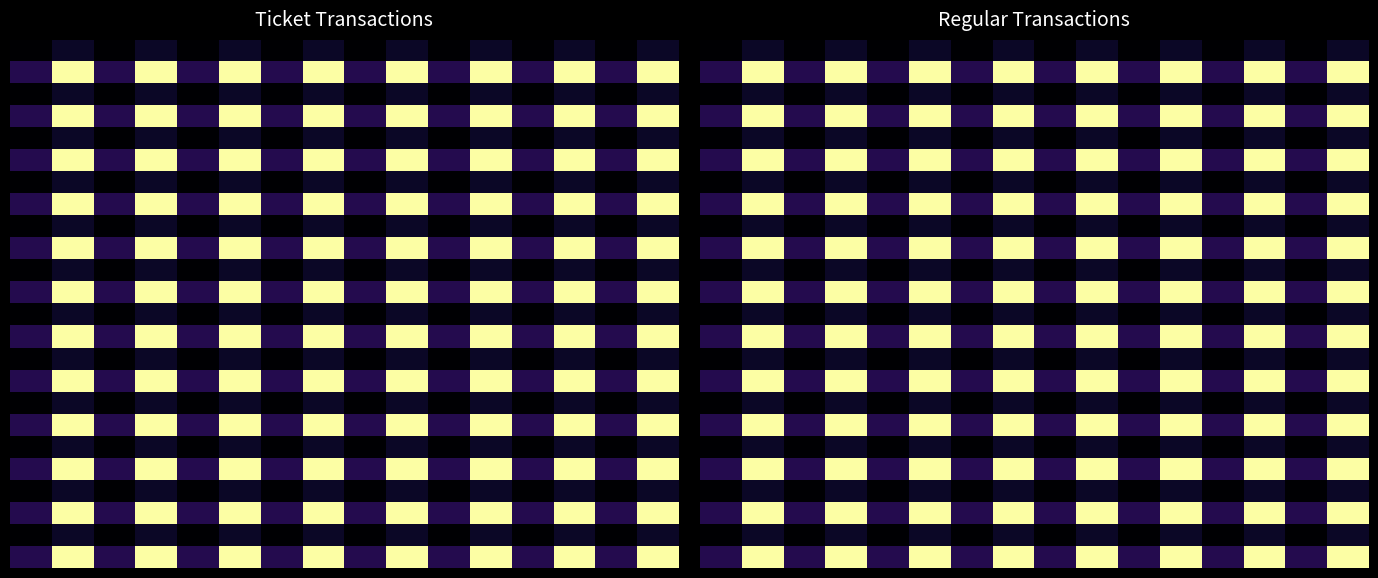

What is the maximum value shown in the chart?

14